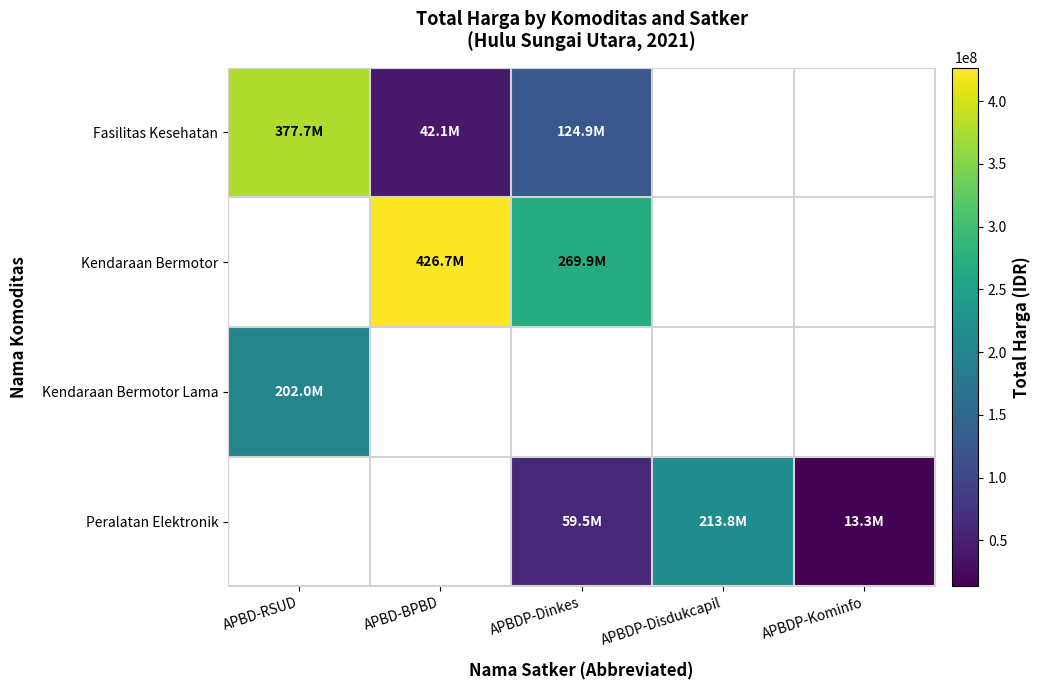

Count the number of data series in this chart.

4